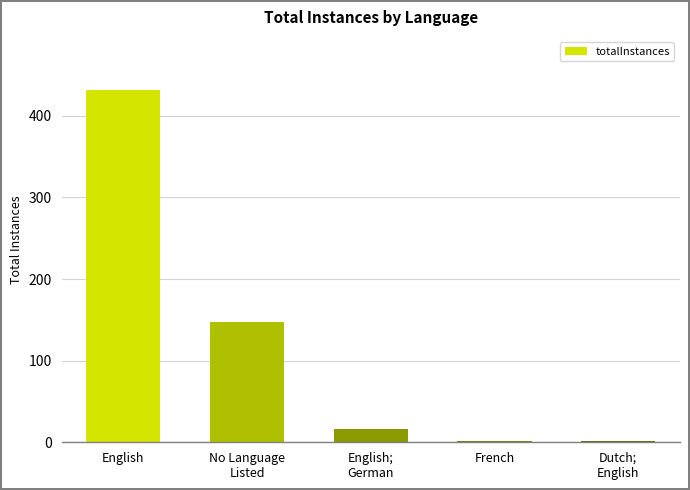

What is the difference between the values at No Language
Listed and English;
German?

132